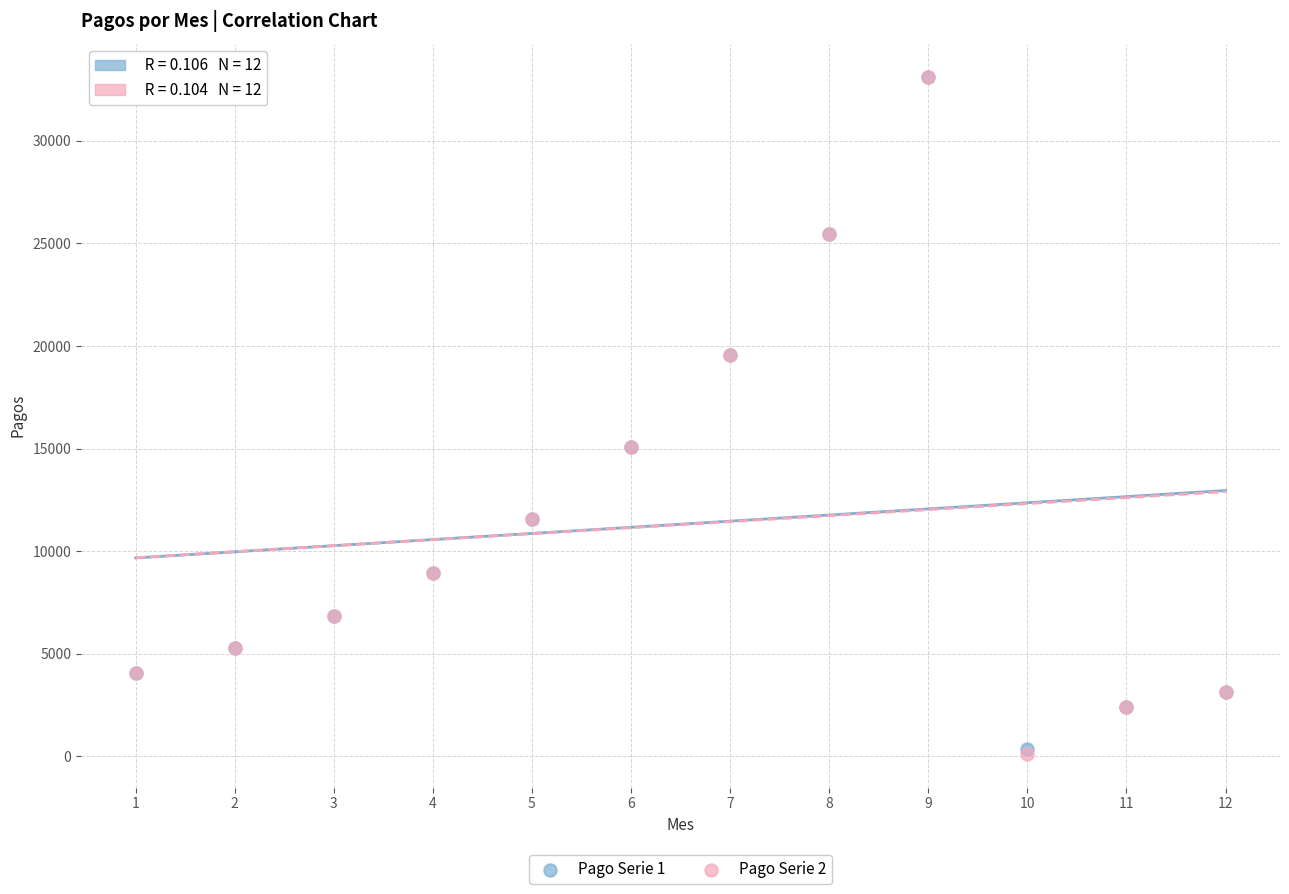

What are all the series names shown in the legend?

Pago Serie 1, Pago Serie 2